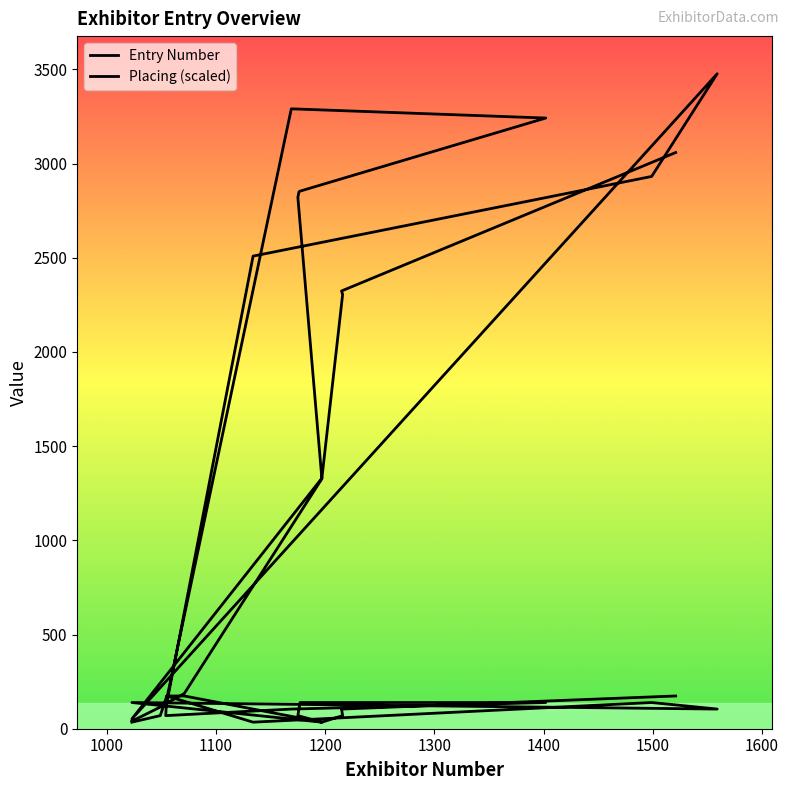

What is the difference between the maximum and minimum values in the Entry Number series?

3437.0